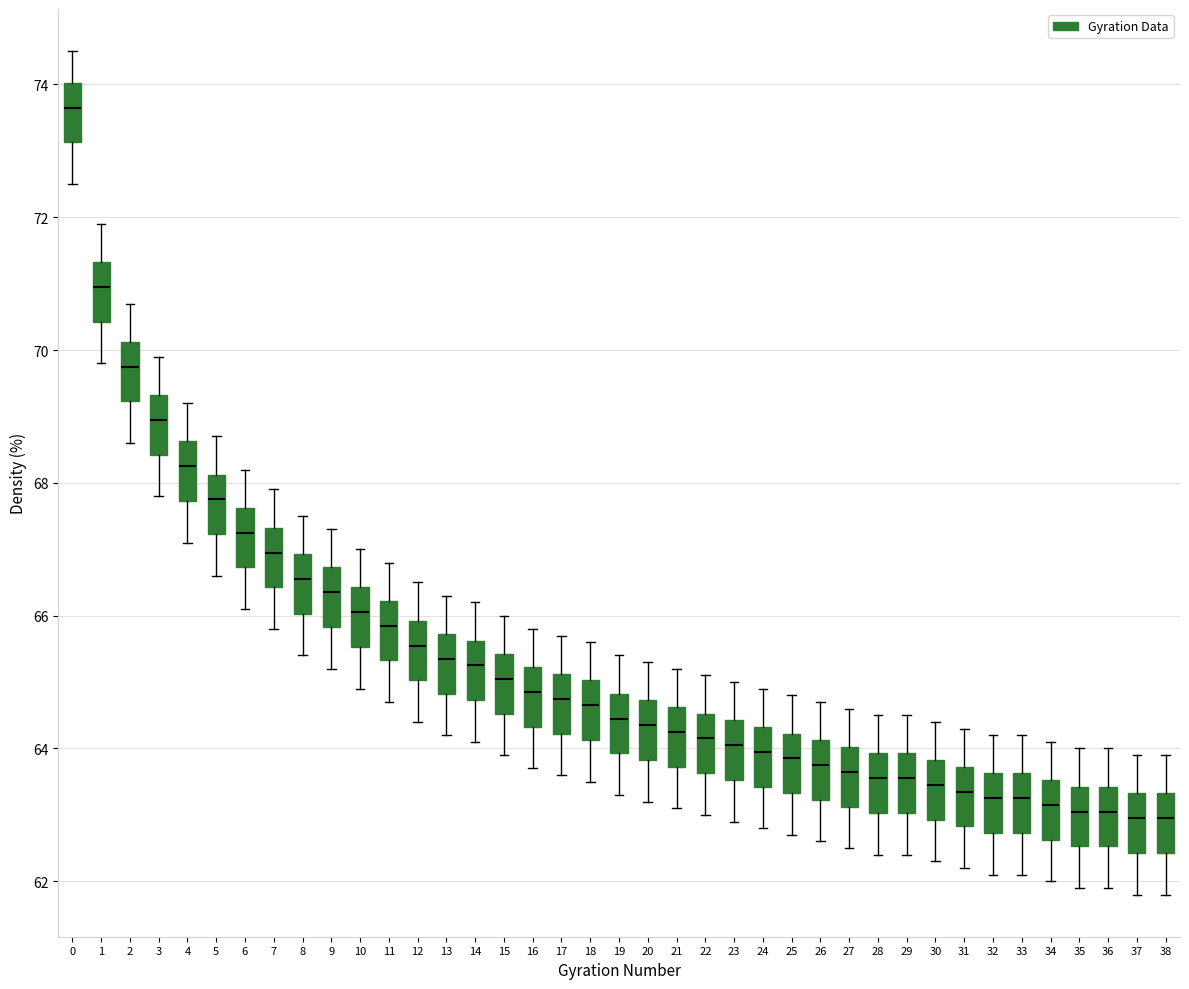

Reading left to right, transcribe this box plot: for each box, give where its median line is, the range the box spans, and where its two whiskers end, as read against the y-axis. The values are not printed on the chart, so give them approximately, as read against the axis.

0: median 73.6, box 73.2 to 74.0, whiskers 72.6 to 74.6
1: median 71.0, box 70.4 to 71.4, whiskers 69.8 to 72.0
2: median 69.8, box 69.2 to 70.2, whiskers 68.6 to 70.8
3: median 69.0, box 68.4 to 69.4, whiskers 67.8 to 70.0
4: median 68.2, box 67.8 to 68.6, whiskers 67.2 to 69.2
5: median 67.8, box 67.2 to 68.2, whiskers 66.6 to 68.8
6: median 67.2, box 66.8 to 67.6, whiskers 66.2 to 68.2
7: median 67.0, box 66.4 to 67.4, whiskers 65.8 to 68.0
8: median 66.6, box 66.0 to 67.0, whiskers 65.4 to 67.6
9: median 66.4, box 65.8 to 66.8, whiskers 65.2 to 67.4
10: median 66.0, box 65.6 to 66.4, whiskers 65.0 to 67.0
11: median 65.8, box 65.4 to 66.2, whiskers 64.8 to 66.8
12: median 65.6, box 65.0 to 66.0, whiskers 64.4 to 66.6
13: median 65.4, box 64.8 to 65.8, whiskers 64.2 to 66.4
14: median 65.2, box 64.8 to 65.6, whiskers 64.2 to 66.2
15: median 65.0, box 64.6 to 65.4, whiskers 64.0 to 66.0
16: median 64.8, box 64.4 to 65.2, whiskers 63.8 to 65.8
17: median 64.8, box 64.2 to 65.2, whiskers 63.6 to 65.8
18: median 64.6, box 64.2 to 65.0, whiskers 63.6 to 65.6
19: median 64.4, box 64.0 to 64.8, whiskers 63.4 to 65.4
20: median 64.4, box 63.8 to 64.8, whiskers 63.2 to 65.4
21: median 64.2, box 63.8 to 64.6, whiskers 63.2 to 65.2
22: median 64.2, box 63.6 to 64.6, whiskers 63.0 to 65.2
23: median 64.0, box 63.6 to 64.4, whiskers 63.0 to 65.0
24: median 64.0, box 63.4 to 64.4, whiskers 62.8 to 65.0
25: median 63.8, box 63.4 to 64.2, whiskers 62.8 to 64.8
26: median 63.8, box 63.2 to 64.2, whiskers 62.6 to 64.8
27: median 63.6, box 63.2 to 64.0, whiskers 62.6 to 64.6
28: median 63.6, box 63.0 to 64.0, whiskers 62.4 to 64.6
29: median 63.6, box 63.0 to 64.0, whiskers 62.4 to 64.6
30: median 63.4, box 63.0 to 63.8, whiskers 62.4 to 64.4
31: median 63.4, box 62.8 to 63.8, whiskers 62.2 to 64.4
32: median 63.2, box 62.8 to 63.6, whiskers 62.2 to 64.2
33: median 63.2, box 62.8 to 63.6, whiskers 62.2 to 64.2
34: median 63.2, box 62.6 to 63.6, whiskers 62.0 to 64.2
35: median 63.0, box 62.6 to 63.4, whiskers 62.0 to 64.0
36: median 63.0, box 62.6 to 63.4, whiskers 62.0 to 64.0
37: median 63.0, box 62.4 to 63.4, whiskers 61.8 to 64.0
38: median 63.0, box 62.4 to 63.4, whiskers 61.8 to 64.0